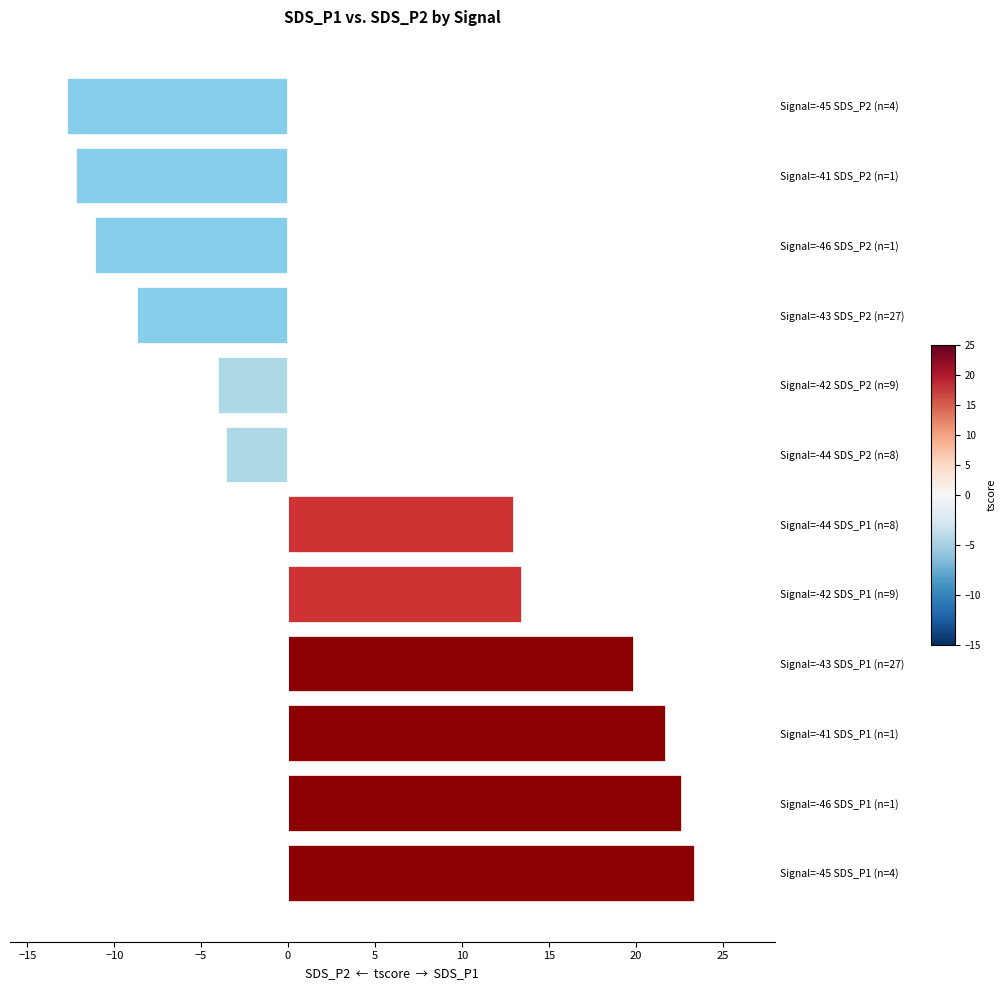

What is the difference between the values at Signal=-45 SDS_P1 (n=4) and Signal=-45 SDS_P2 (n=4)?

36.1